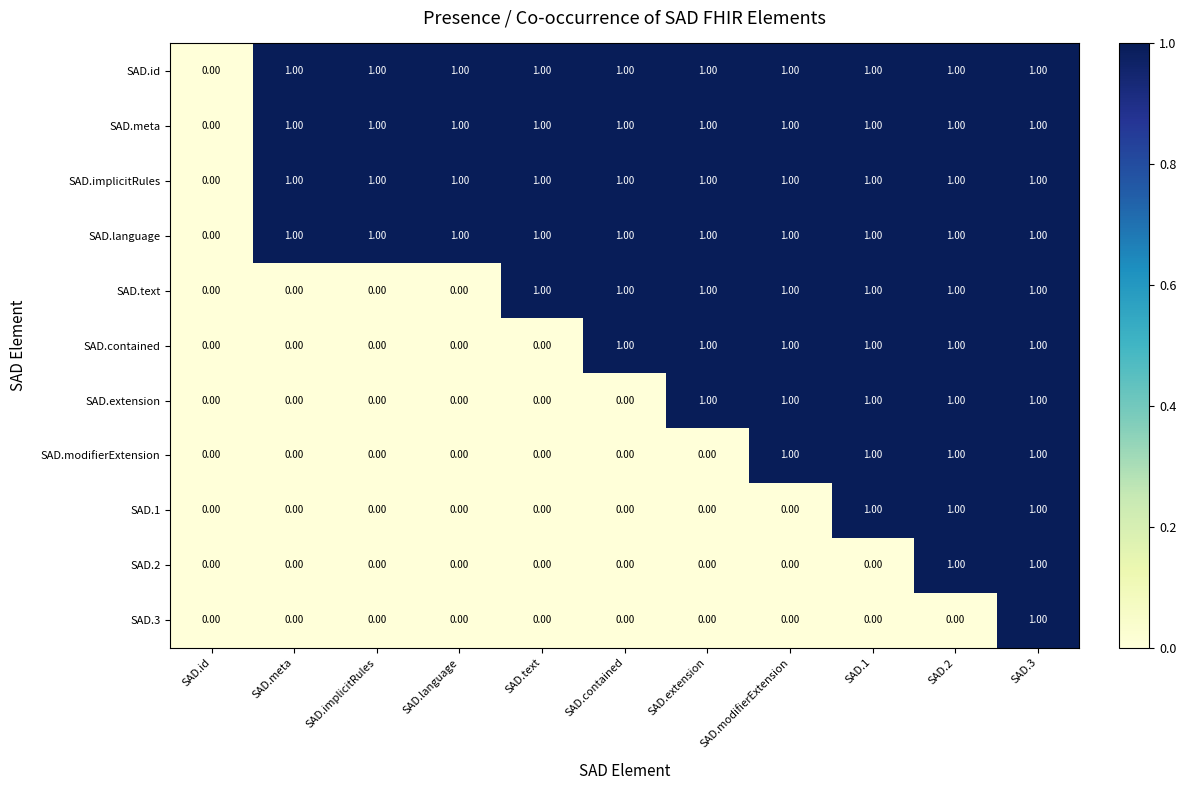

At which label does SAD.implicitRules reach its minimum?

SAD.id